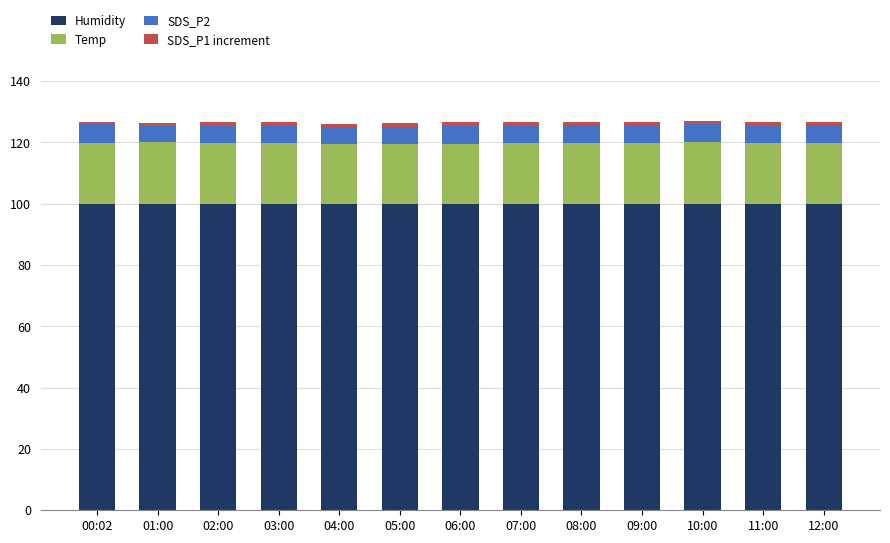

What is the sum of all Humidity values?

1298.7